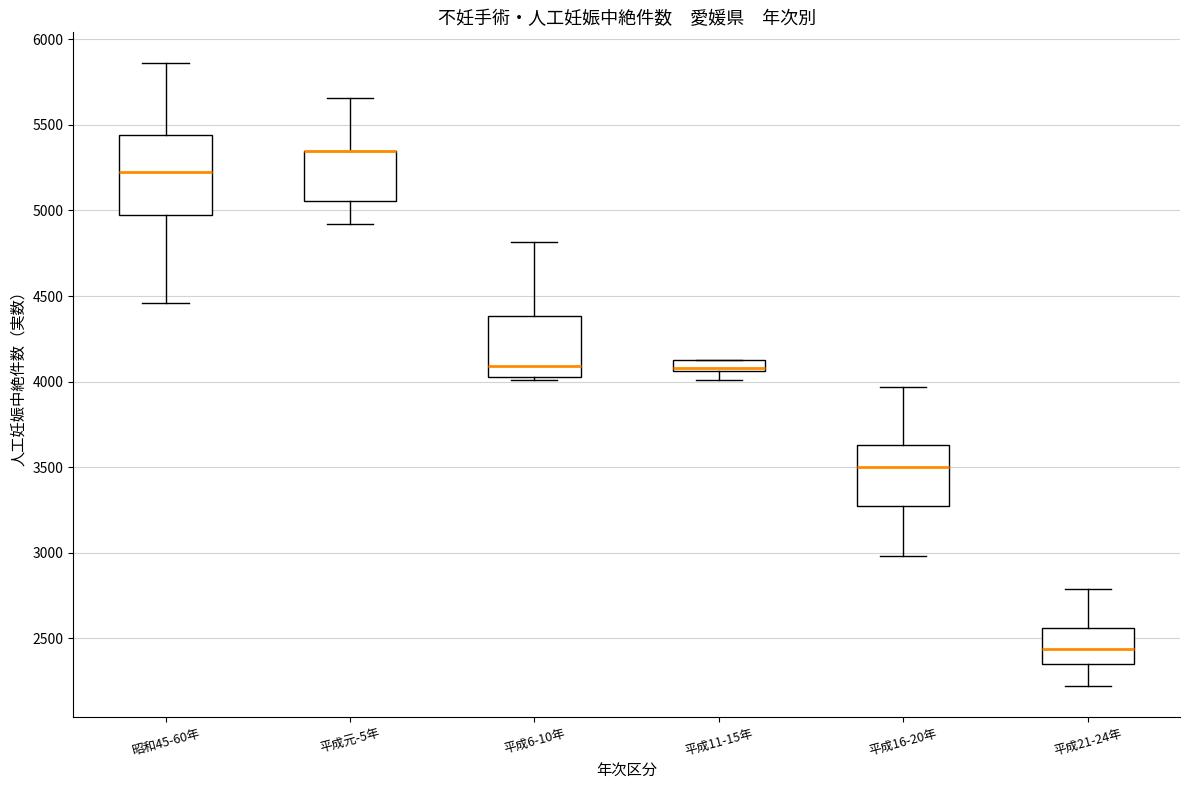

Where is the upper edge of the box for 平成16-20年 on the y-axis? The values are not printed on the chart, so give them approximately, as read against the axis.

3650